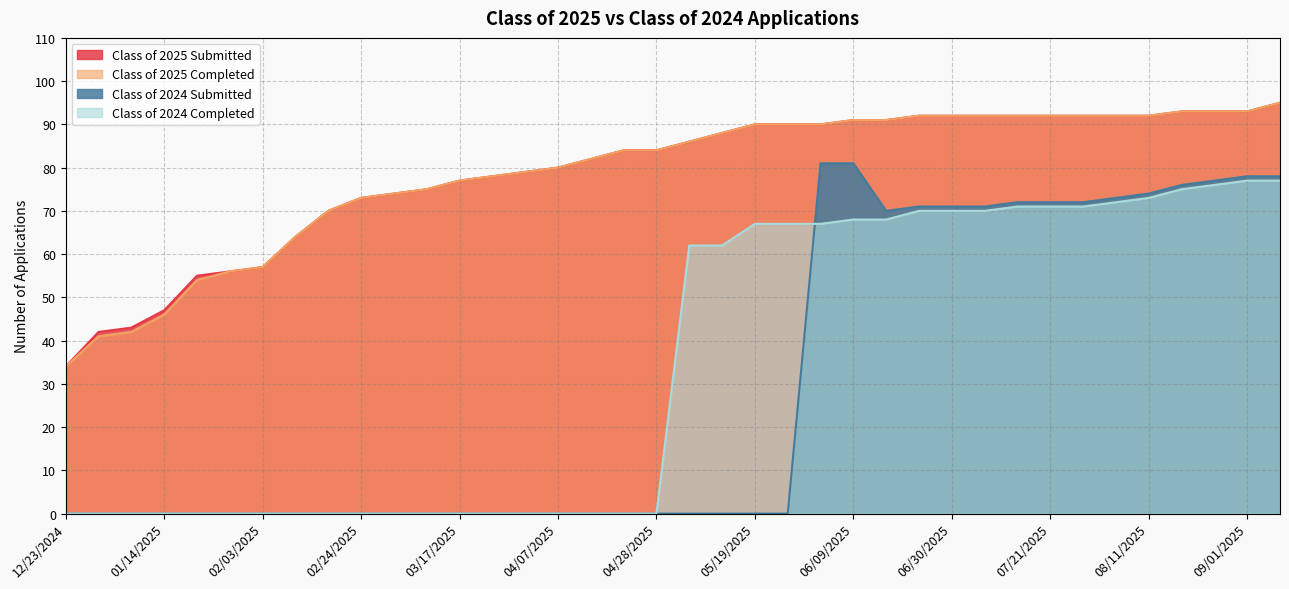

At how many categories does at least one series exceed 71?

29